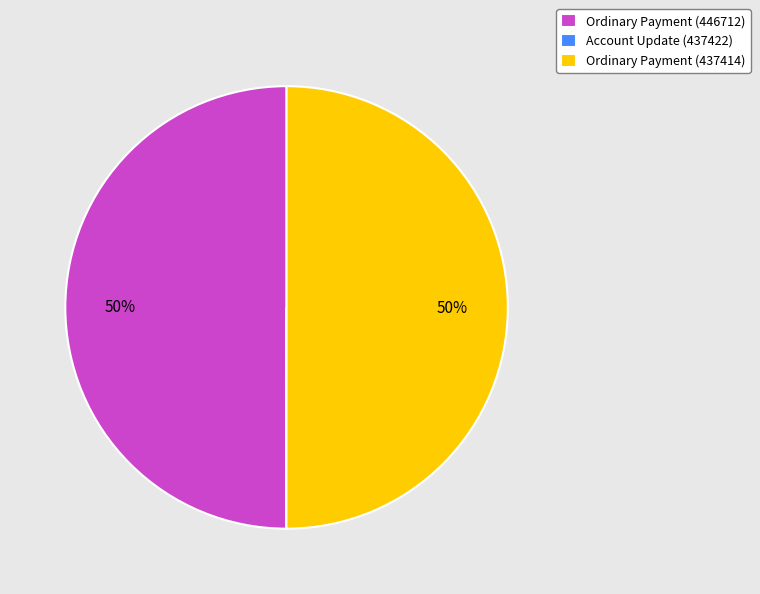

To the nearest percent, what portion does Ordinary Payment (446712) represent?

50%